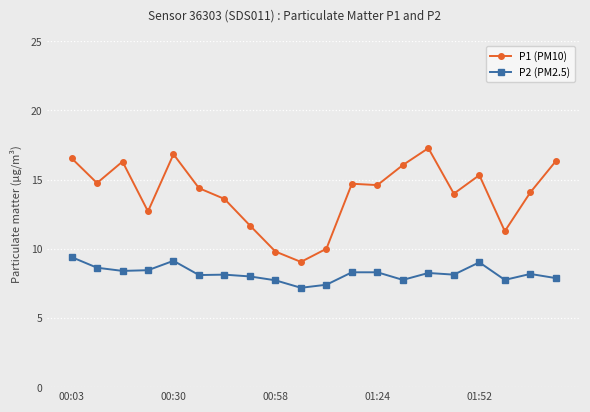

What are all the series names shown in the legend?

P1 (PM10), P2 (PM2.5)